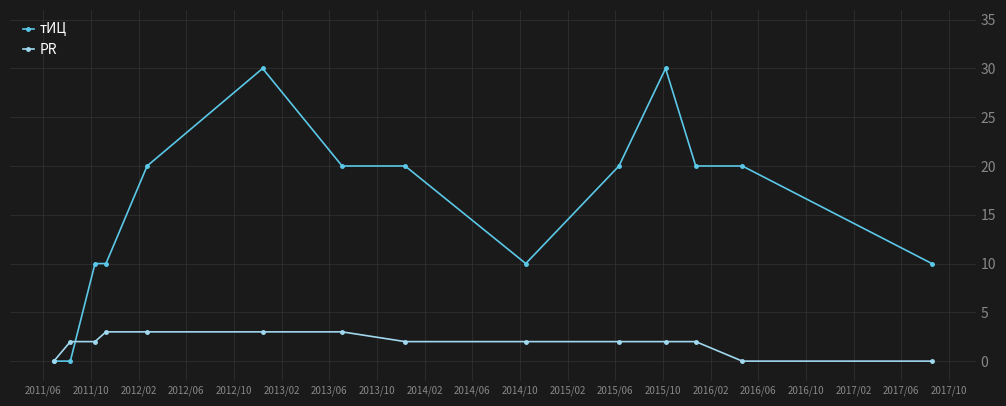

Which series has the largest range (max minus min)?

тИЦ